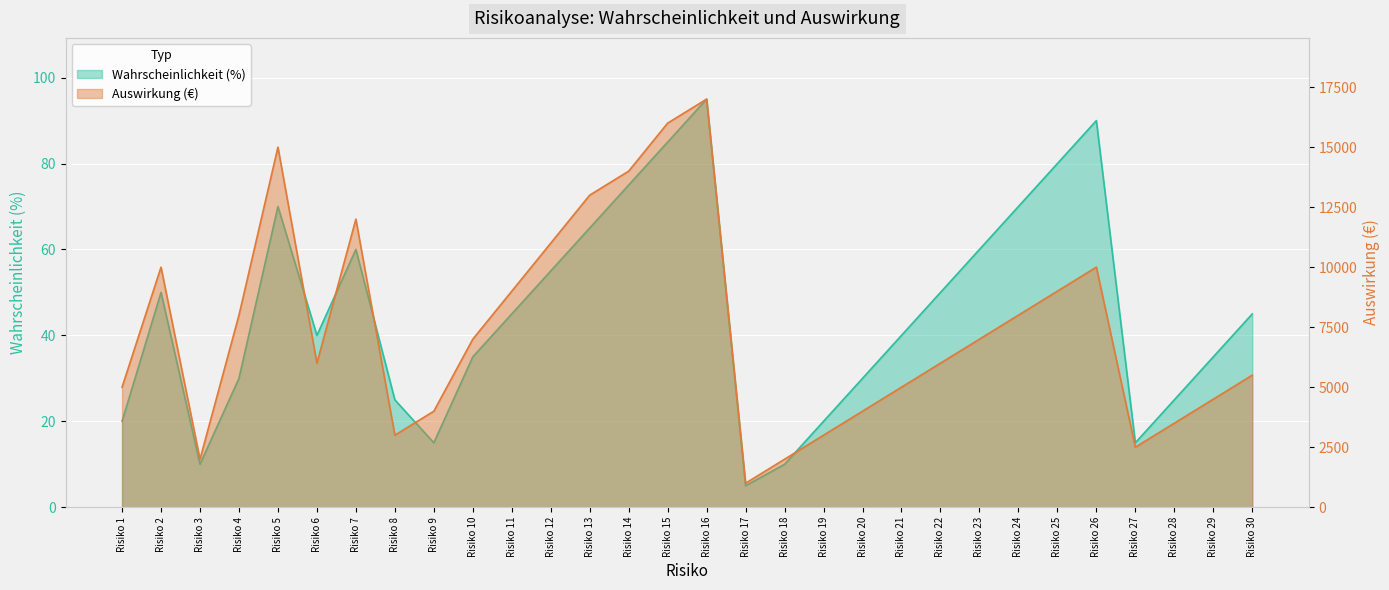

Read the Auswirkung (€) value at Risiko 21, to the nearest 10.

5000